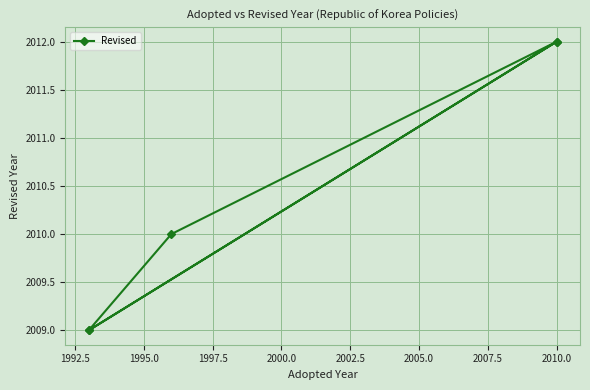

What is the sum of the values at 1992.5 and 2000.0?

4024